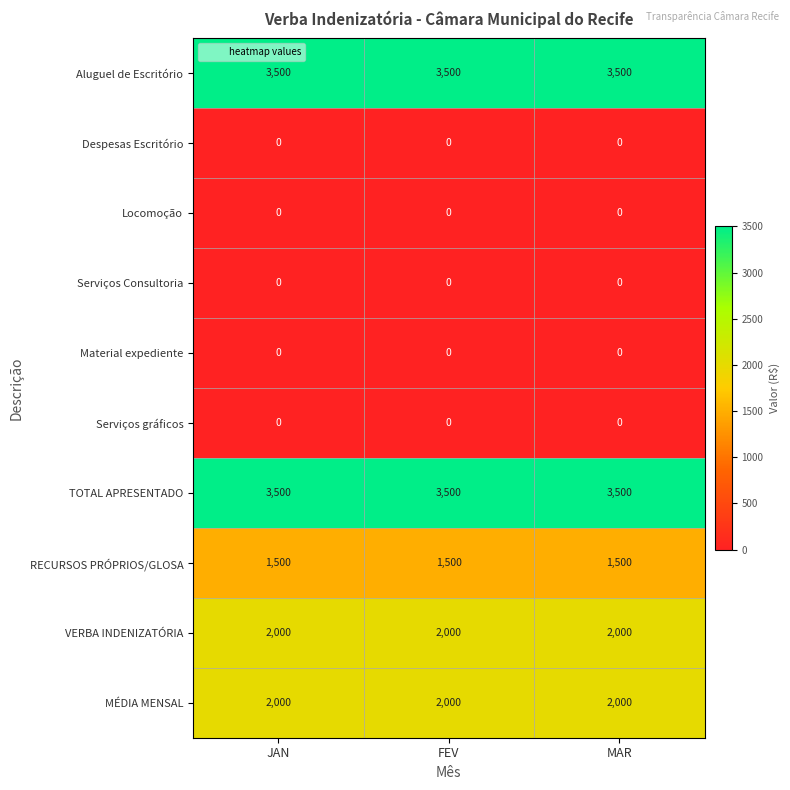

The value of MÉDIA MENSAL at FEV is 652. True or false?

False